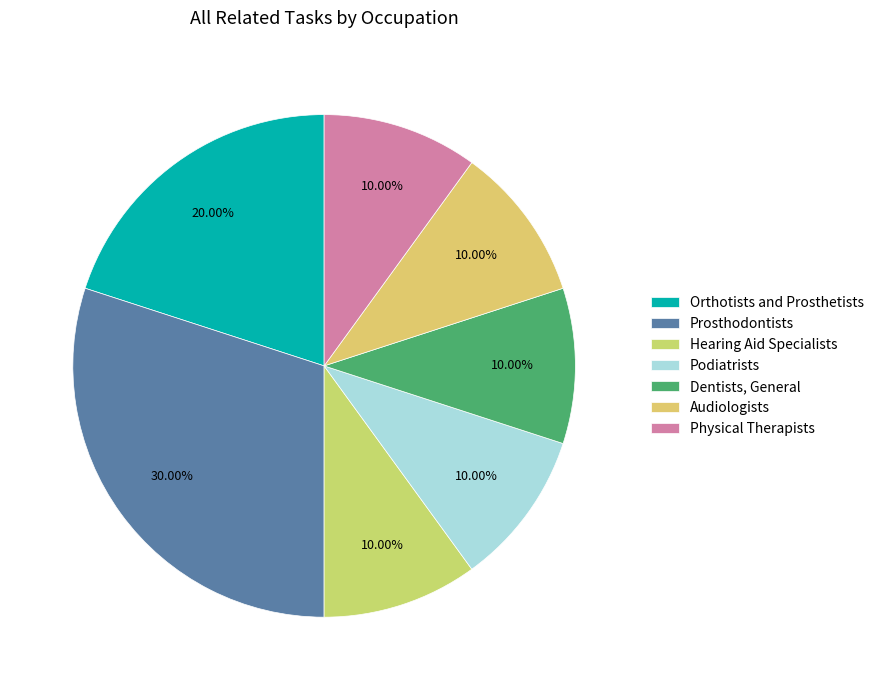

Is there any slice that represents more than half of the pie?

No